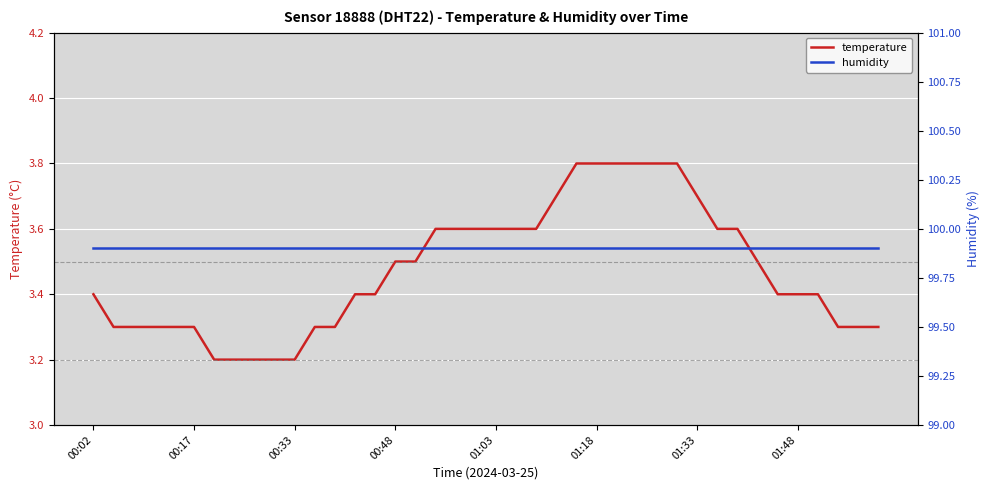

What is the average value of the temperature series?

3.5